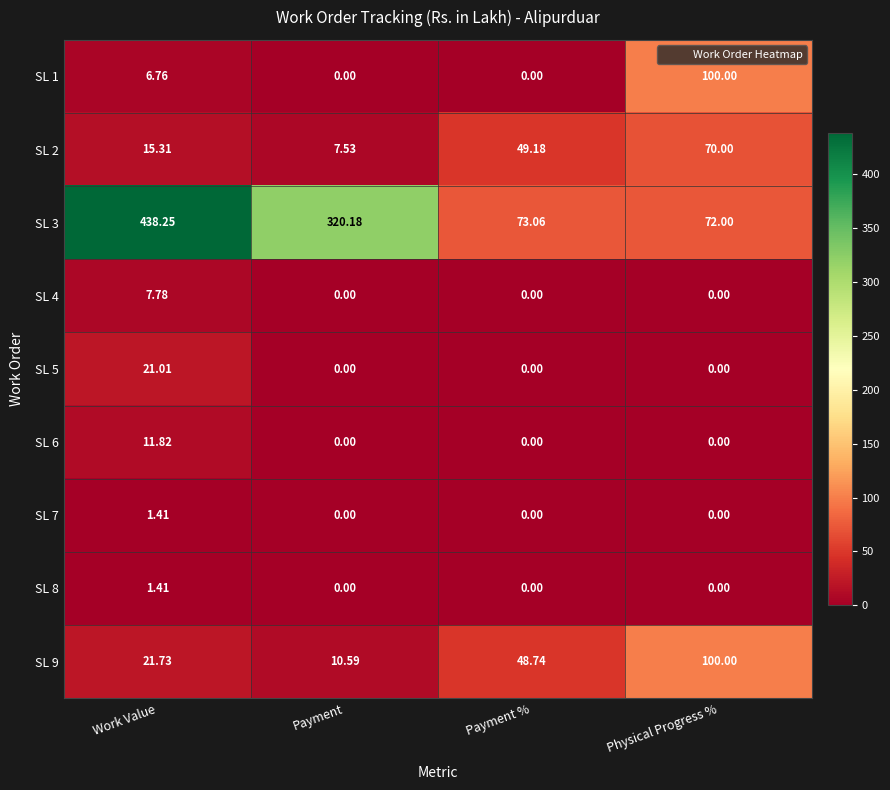

Is the value of SL 9 at Payment greater than the value of SL 4 at Work Value?

Yes